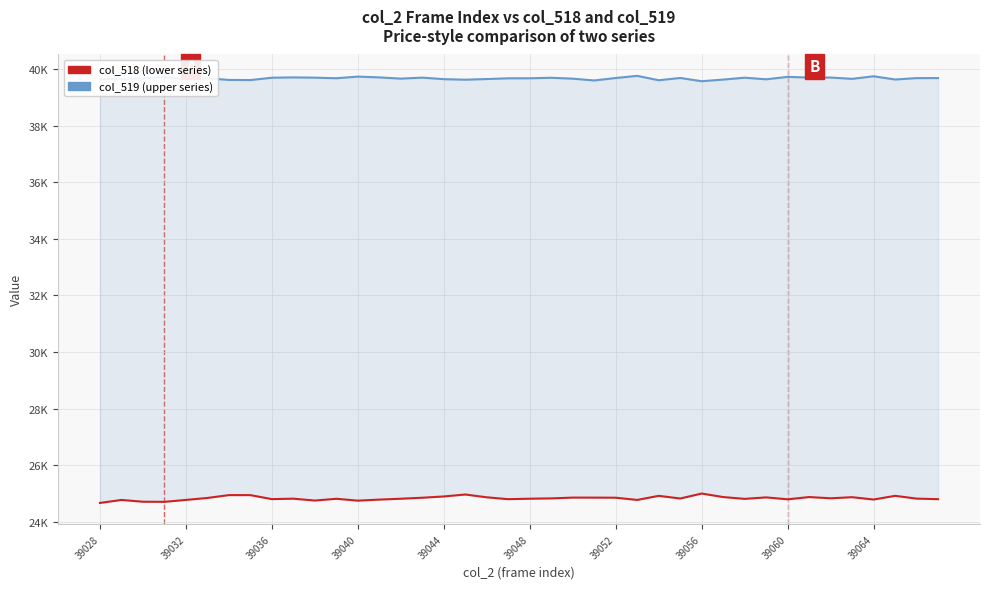

True or false: col_519 (upper series) and col_518 (lower series) intersect in this chart.

False